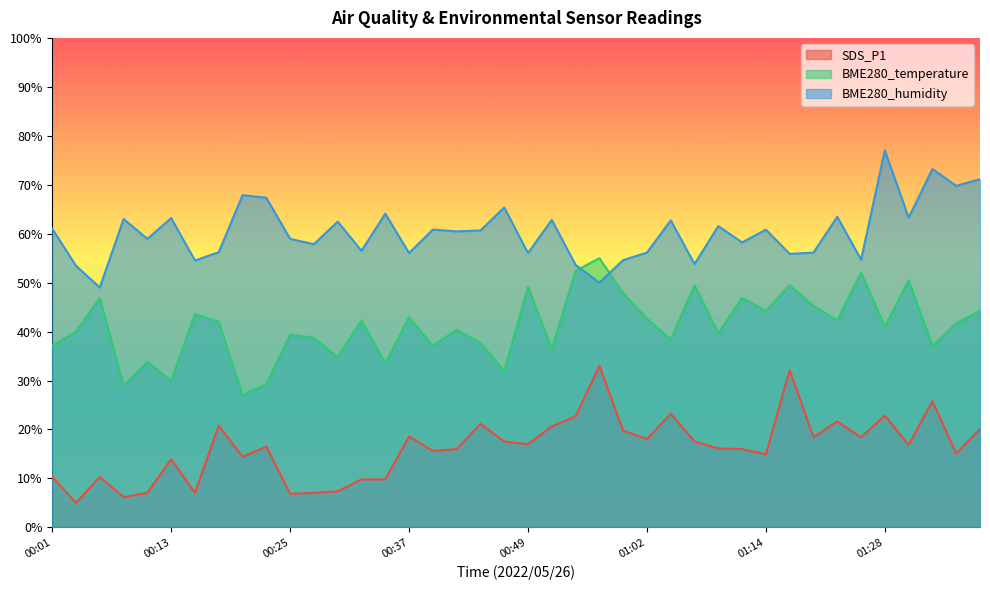

Rank the categories by SDS_P1 value from highest to lowest.

00:57, 01:17, 01:34, 01:04, 01:28, 00:54, 01:23, 00:44, 00:17, 00:52, 01:39, 00:59, 00:37, 01:20, 01:25, 01:02, 00:47, 01:07, 00:49, 01:31, 00:22, 01:09, 00:42, 01:12, 00:39, 01:36, 01:14, 00:20, 00:13, 00:01, 00:05, 00:32, 00:34, 00:30, 00:10, 00:15, 00:27, 00:25, 00:08, 00:03